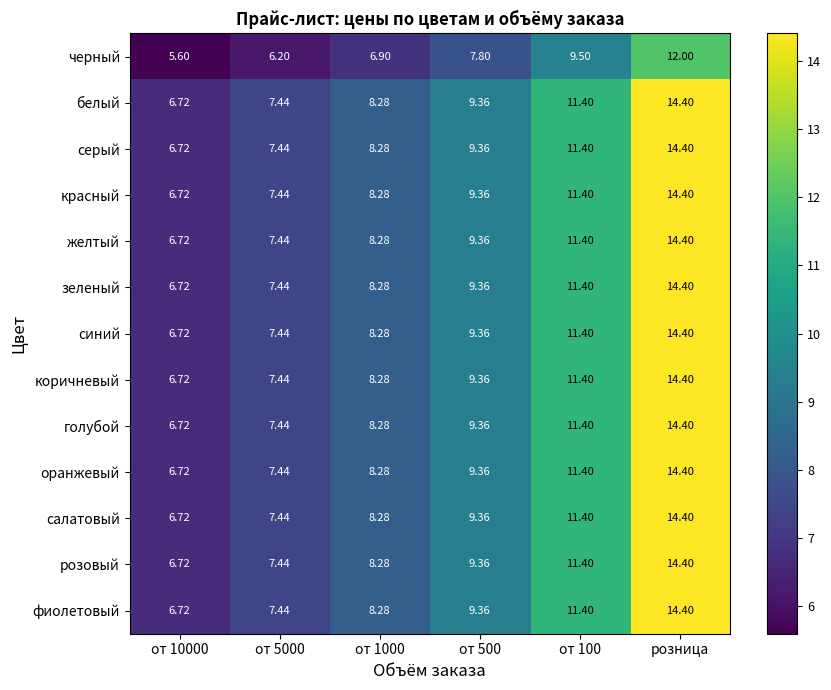

What is the total value across all series at от 10000?

86.2